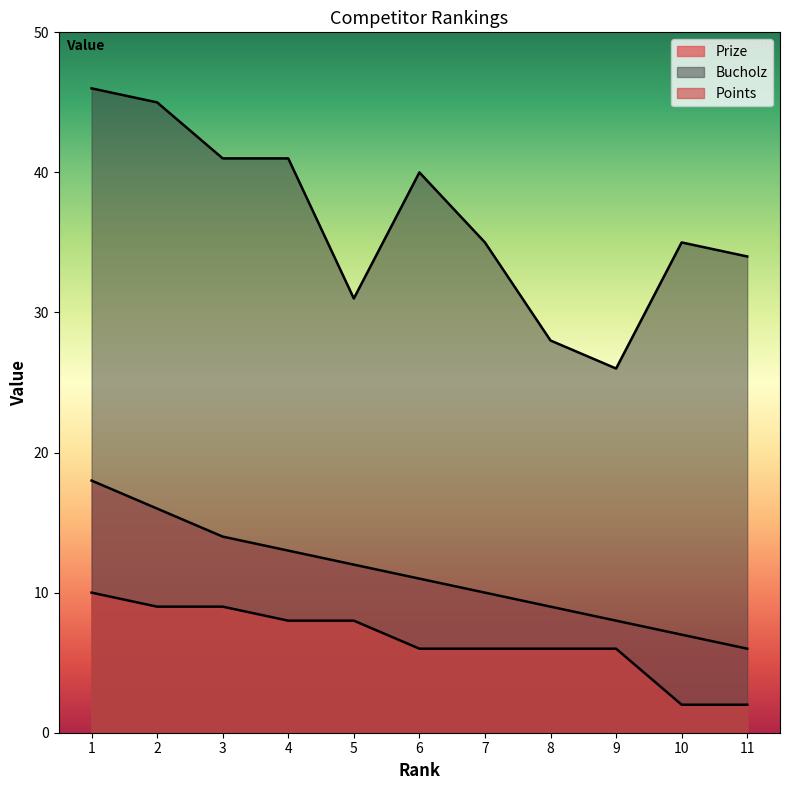

What is the sum of the Prize values at 5 and 1?

30